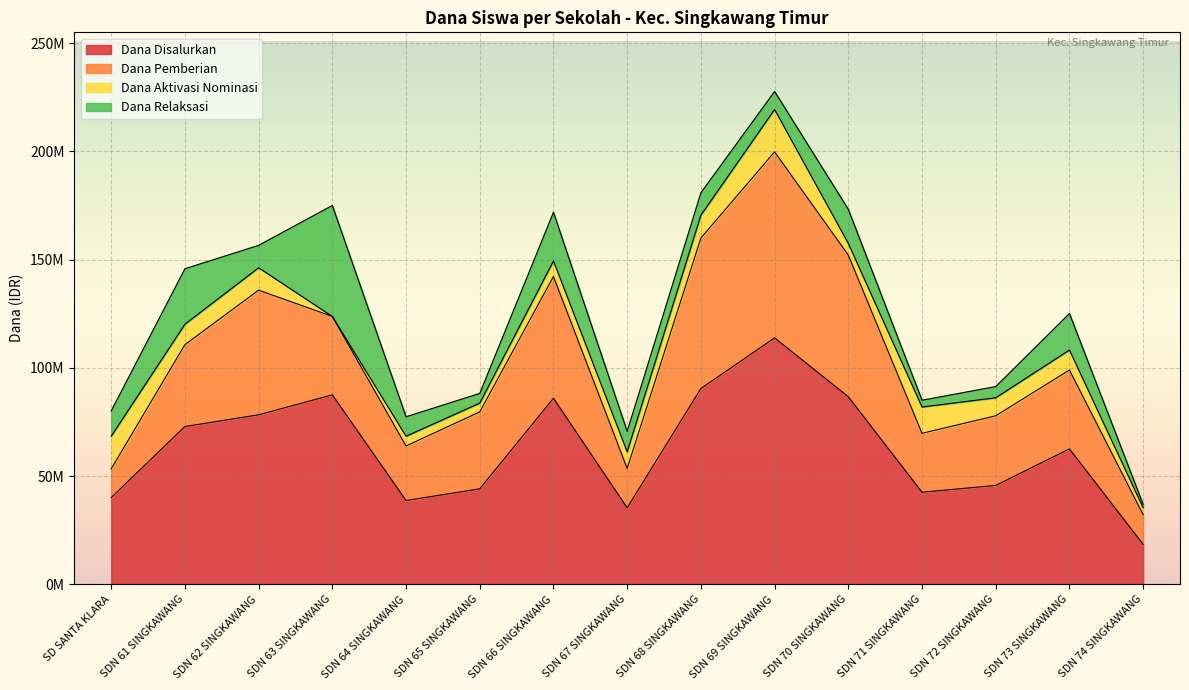

What is the sum of the Dana Pemberian values at SDN 67 SINGKAWANG and SDN 64 SINGKAWANG?

43425000